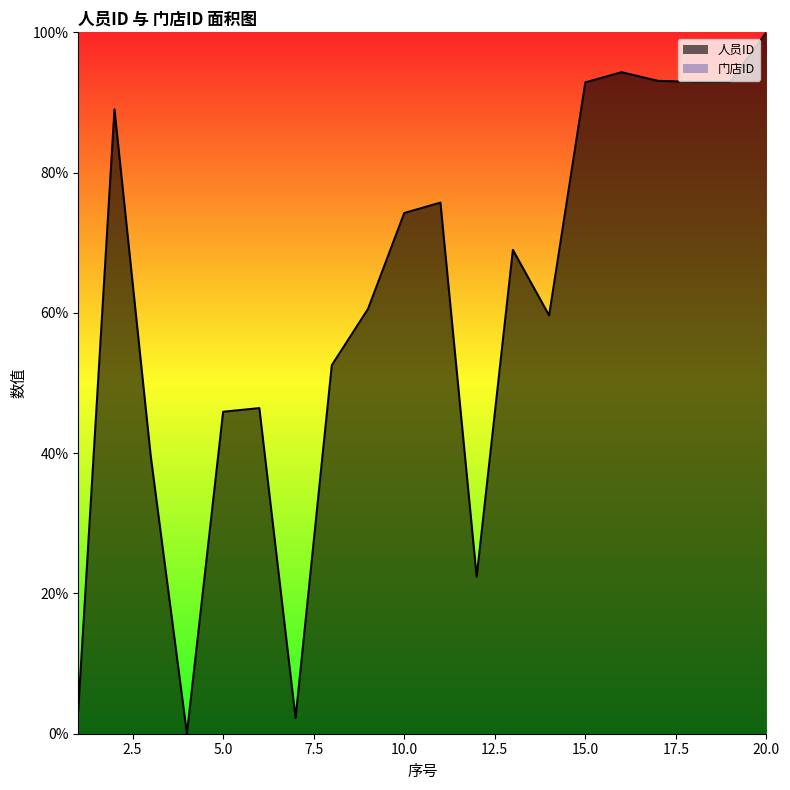

Rank the categories by value from lowest to highest.

4, 7, 1, 12, 3, 5, 6, 8, 14, 9, 13, 10, 11, 2, 15, 18, 19, 17, 16, 20